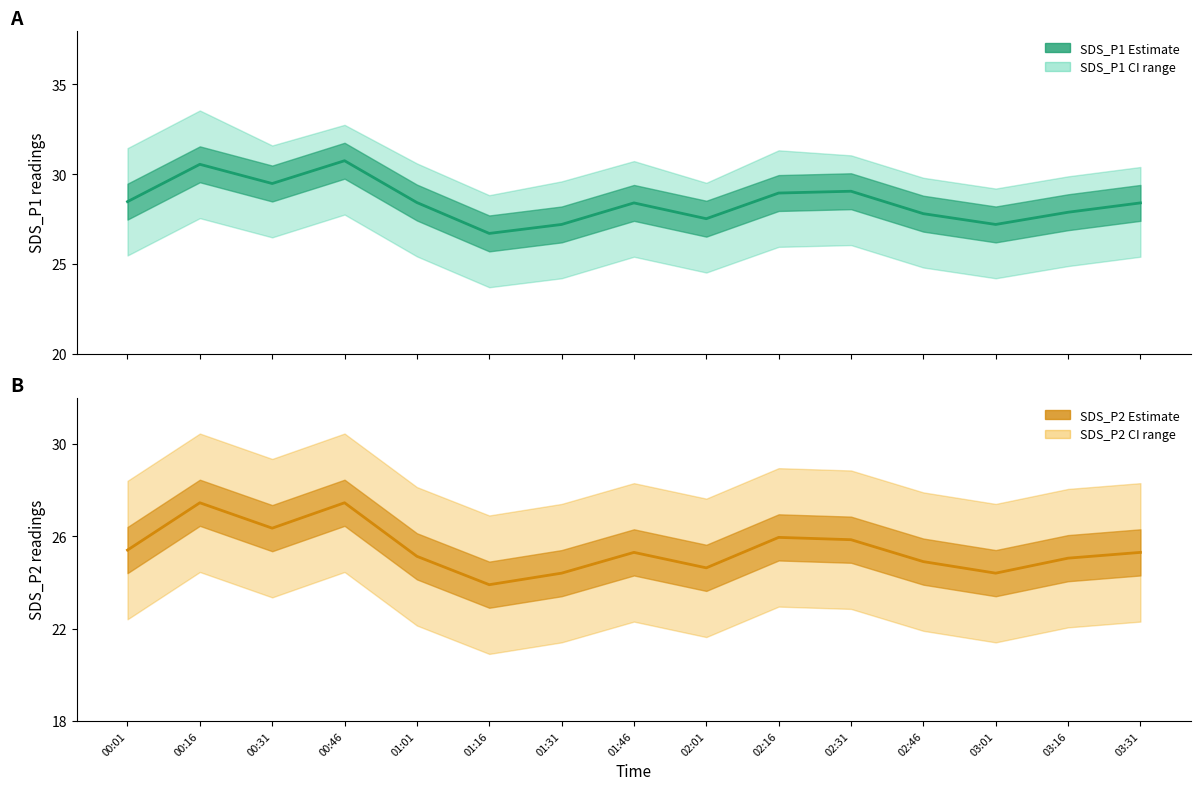

What are all the series names shown in the legend?

SDS_P1, SDS_P2